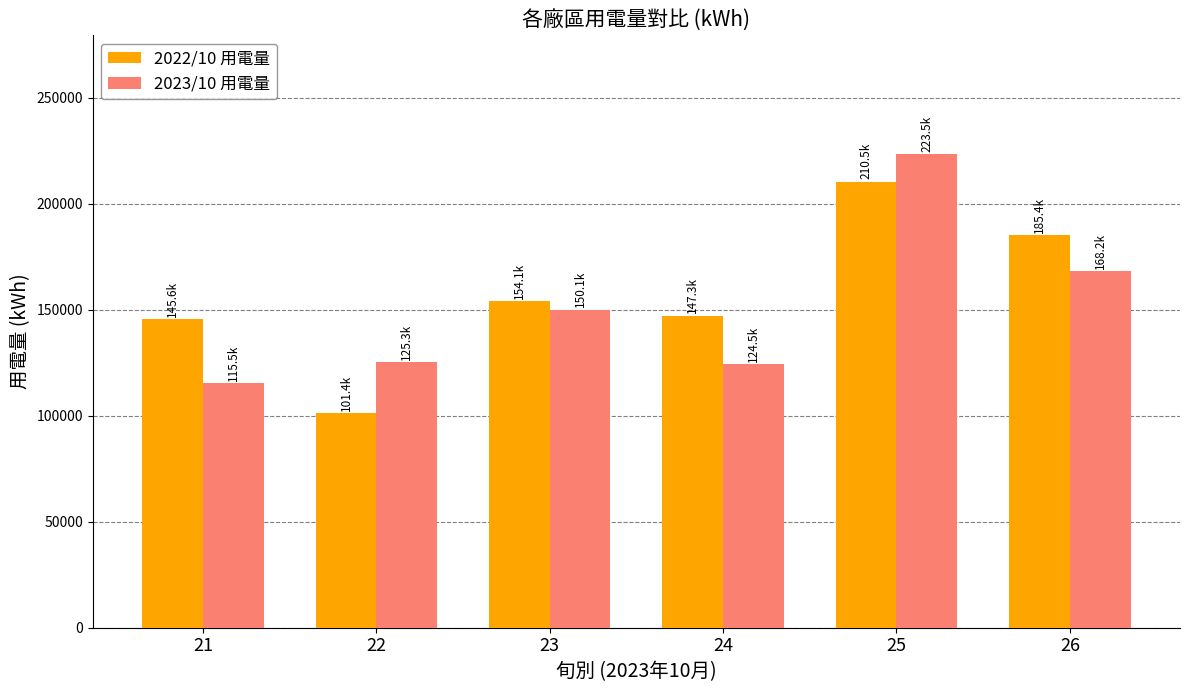

What is the value of the 2023/10 用電量 bar at the 5th from the left?

223541.0